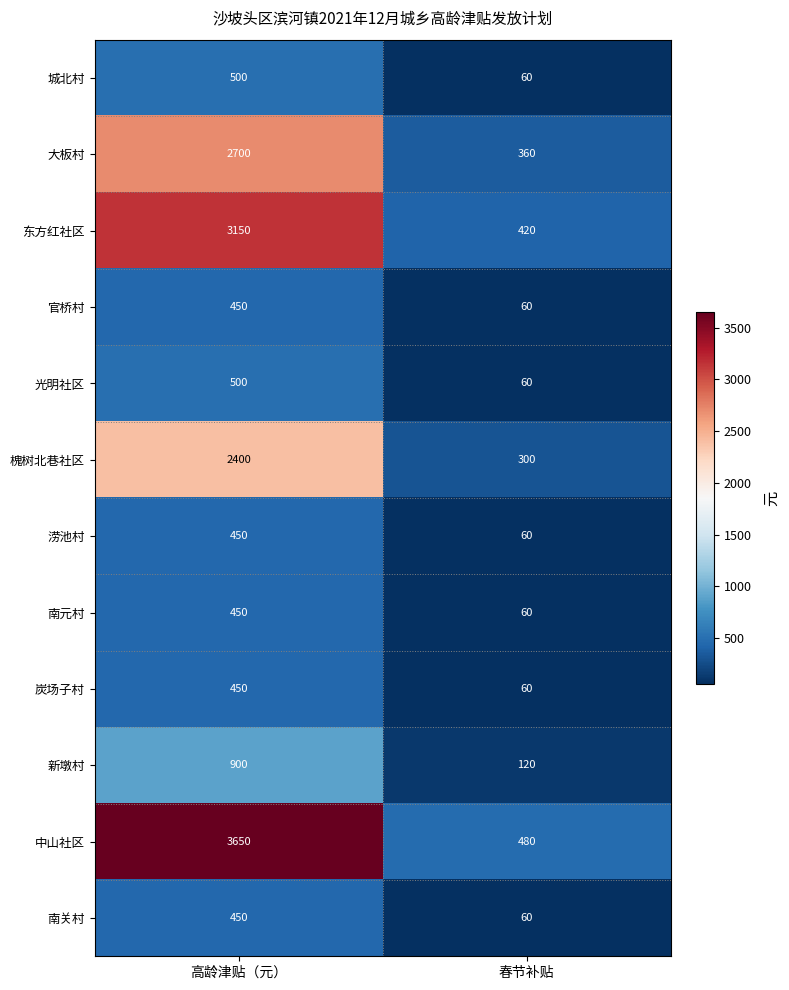

Rank the categories by 南关村 value from lowest to highest.

春节补贴, 高龄津贴（元）